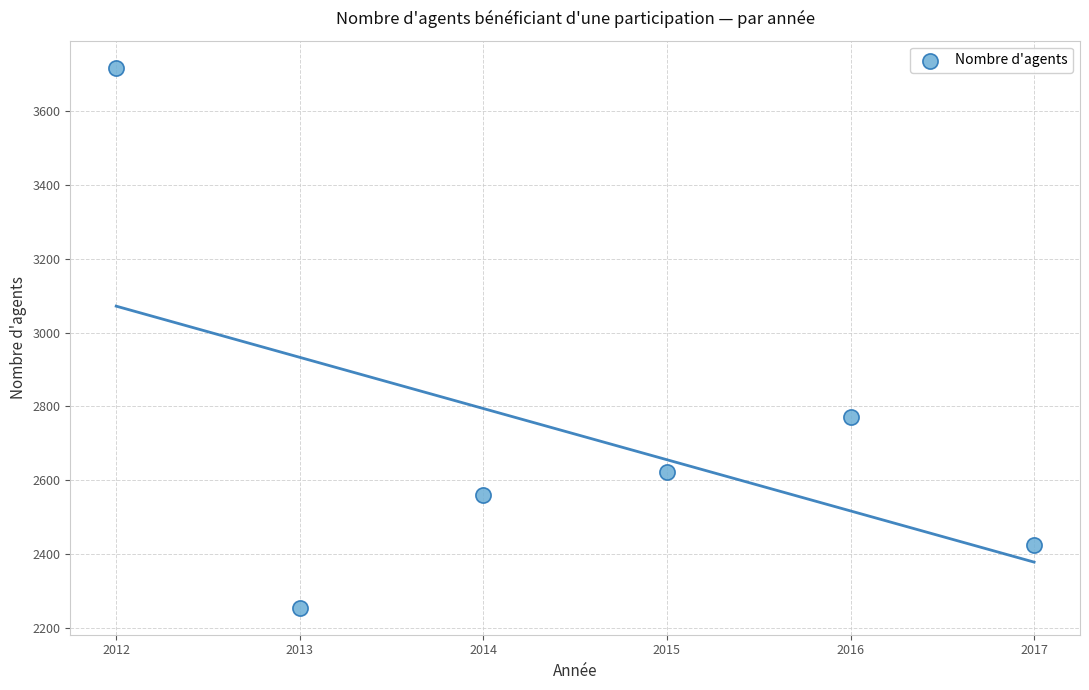

What Y value in the scatter plot is closest to 2986?

2772